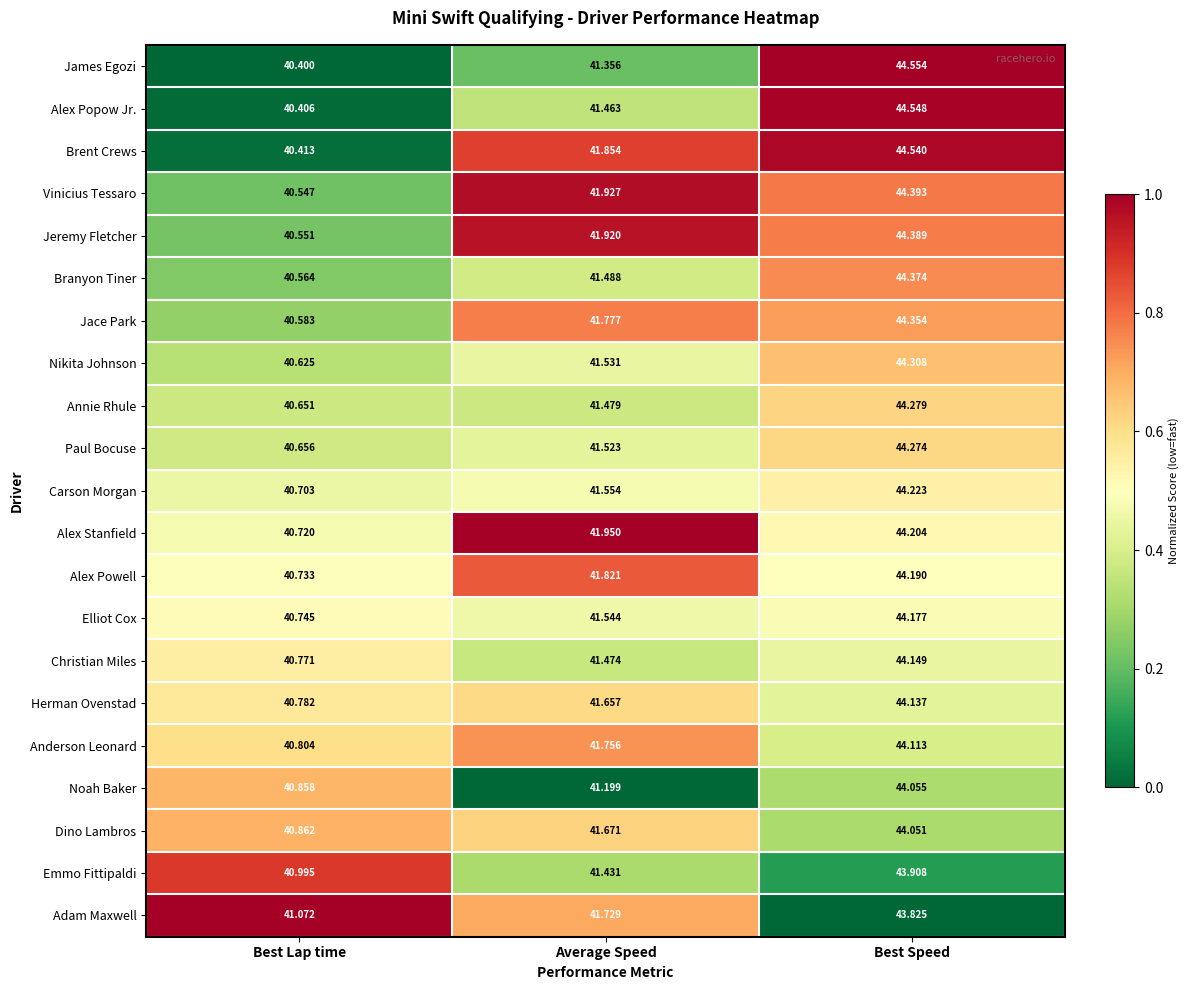

Which series changed the most between Best Lap time and Best Speed?

James Egozi